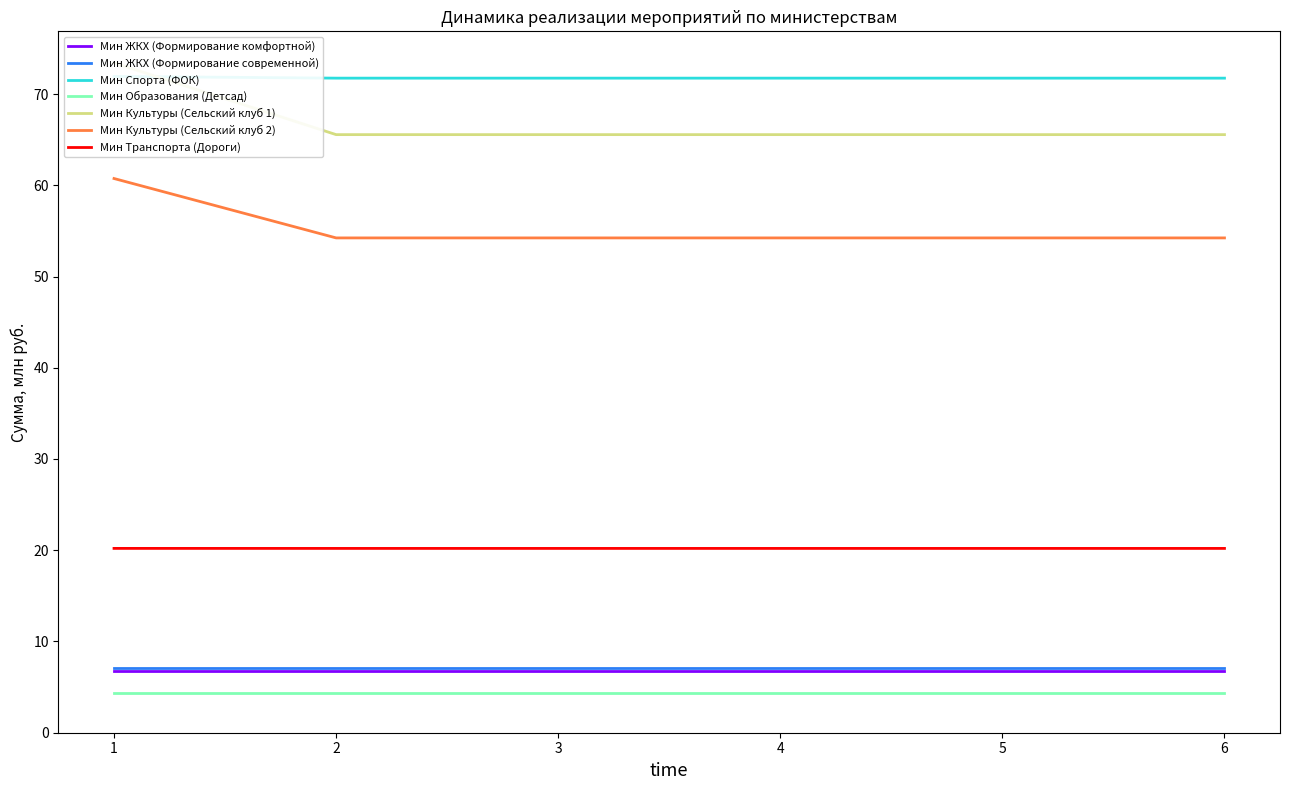

Which series has the largest total across all categories?

Мин ЖКХ (Формирование комфортной)